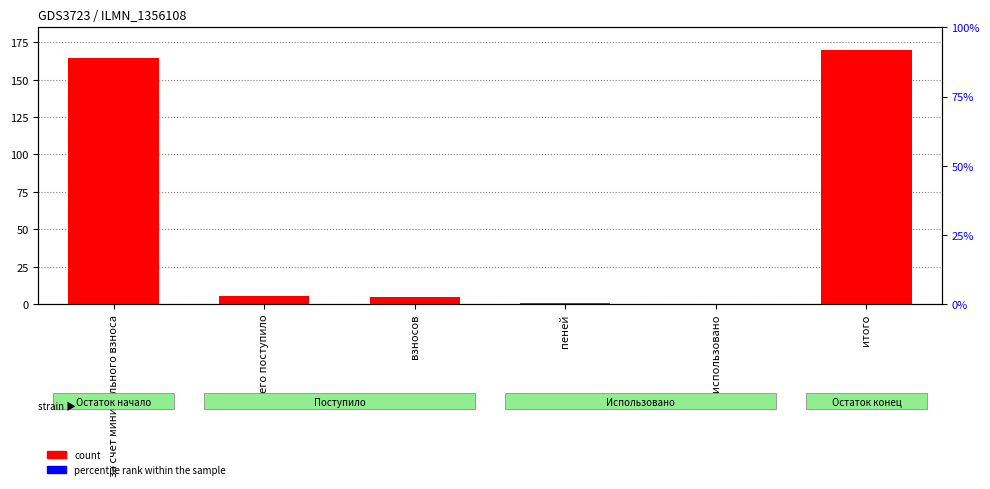

How many data points in count are less than 5?

3